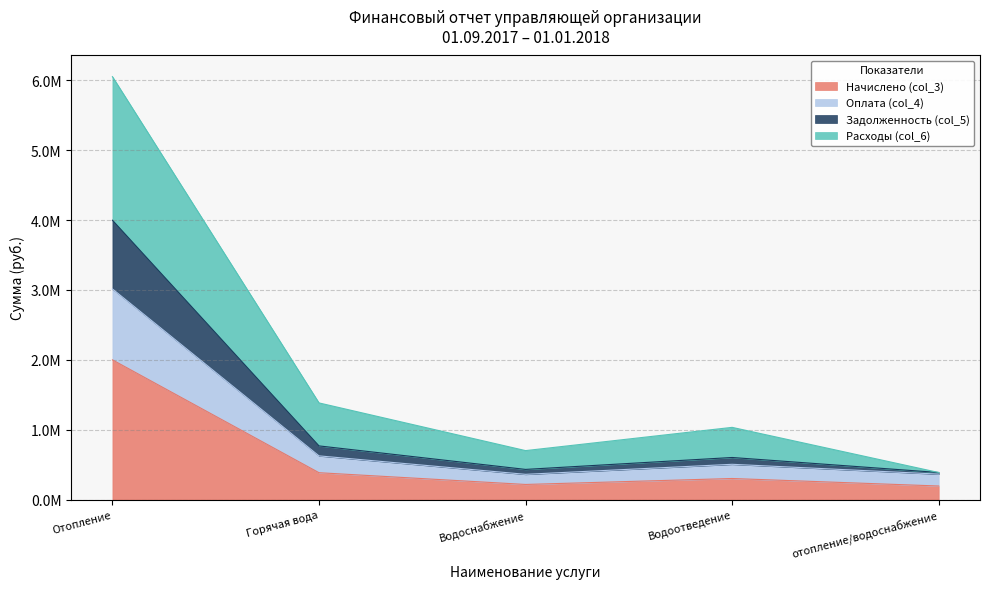

The value of Оплата (col_4) at Горячая вода is 271433.9. True or false?

False